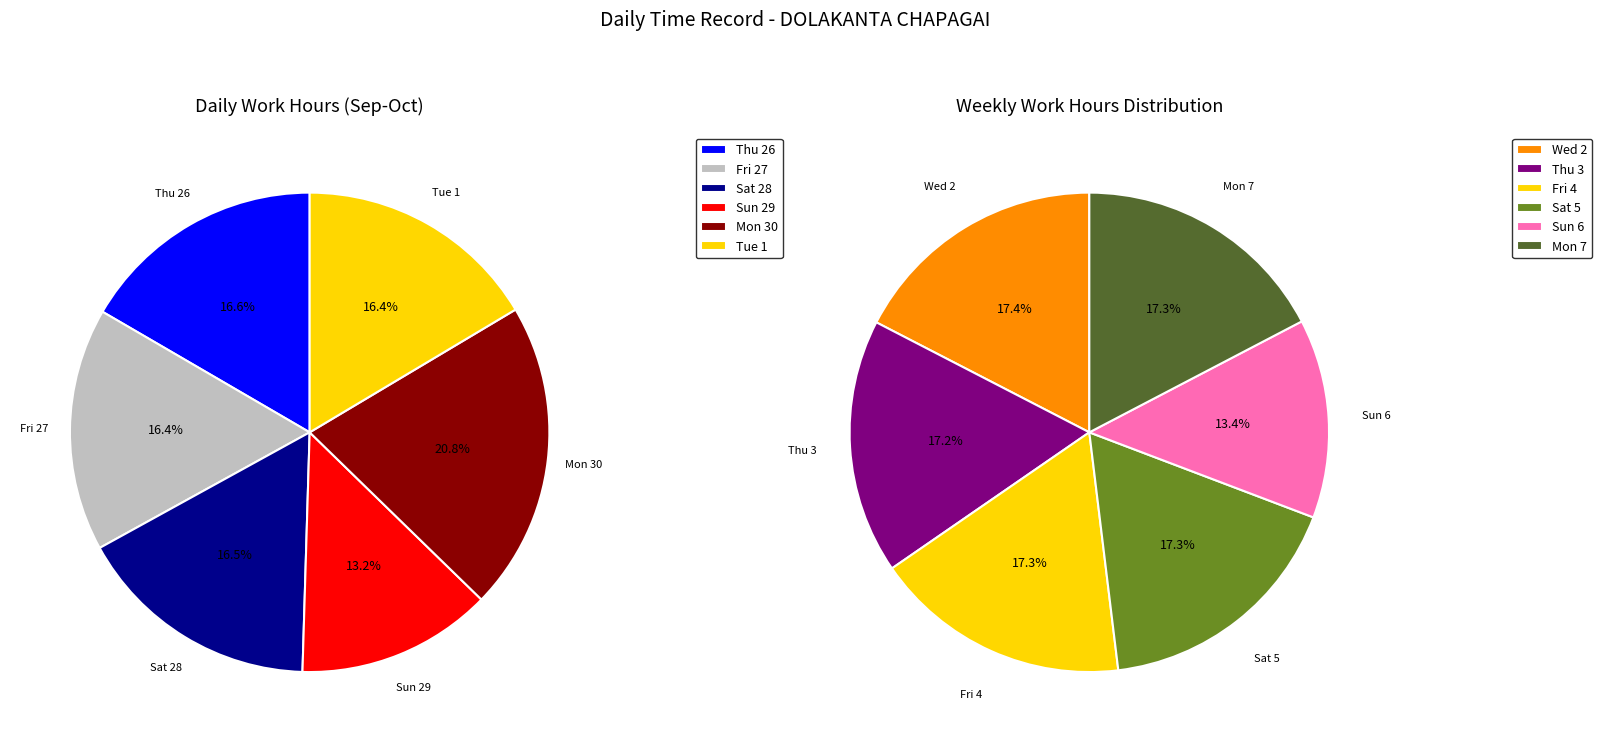

What is the change in value from Mon 30 to Sat 5?

-3.0